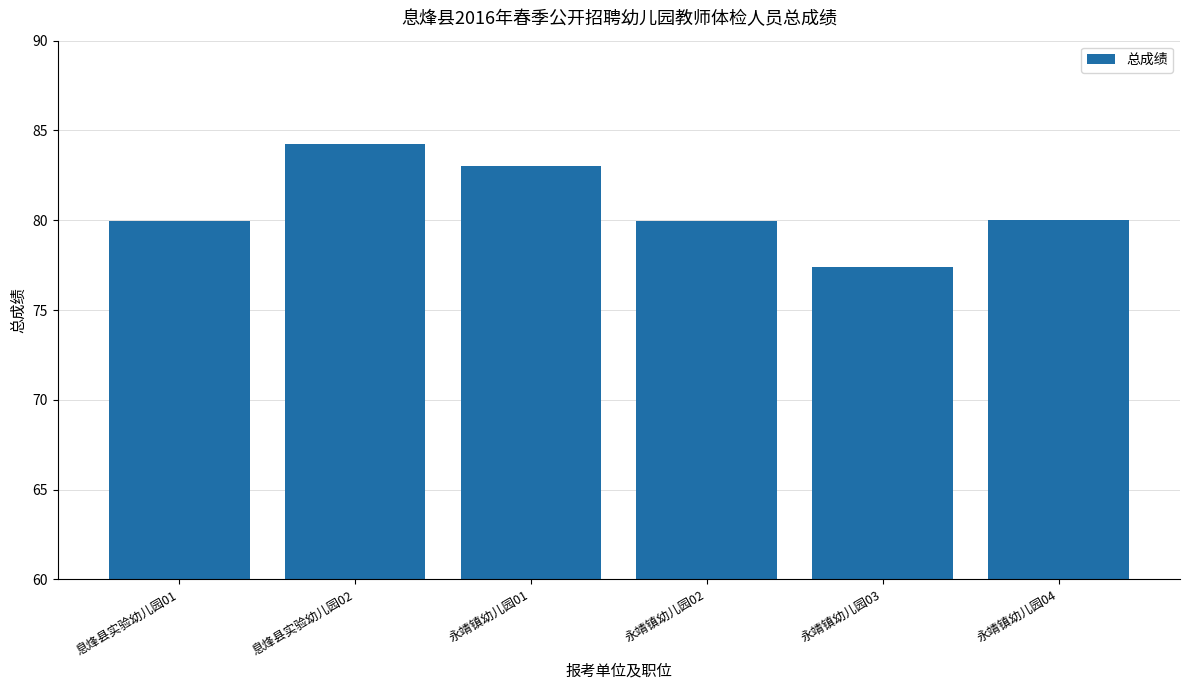

How many categories are shown in the chart?

6